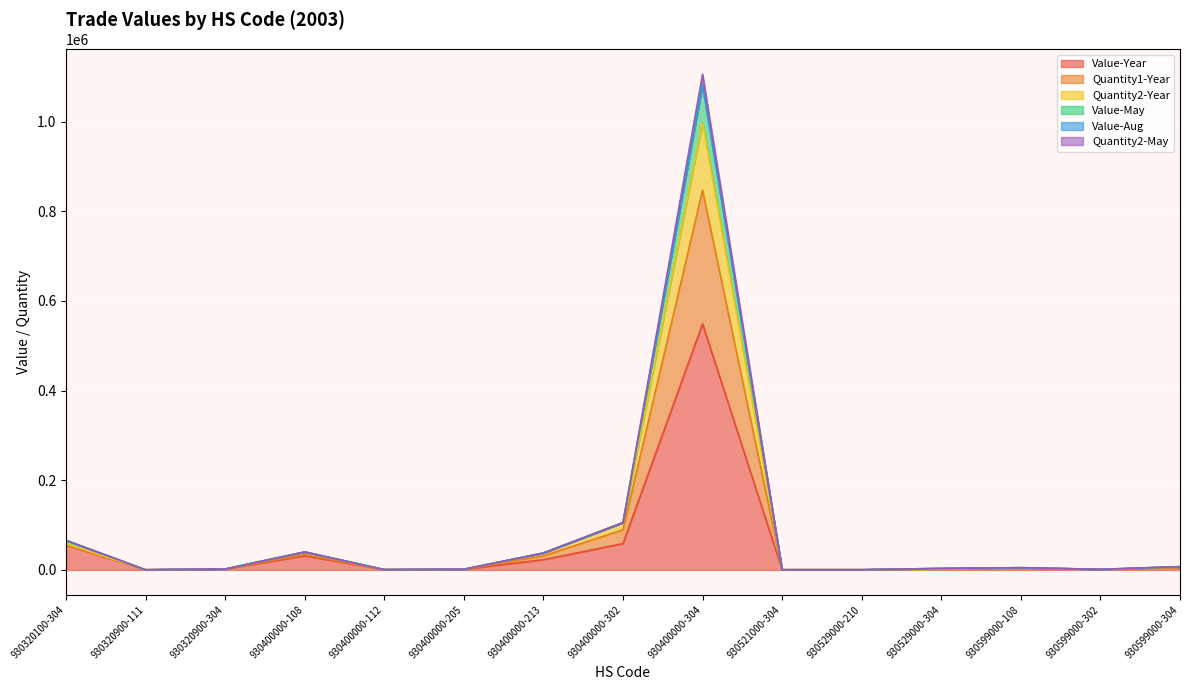

How many data points does each series have?

15